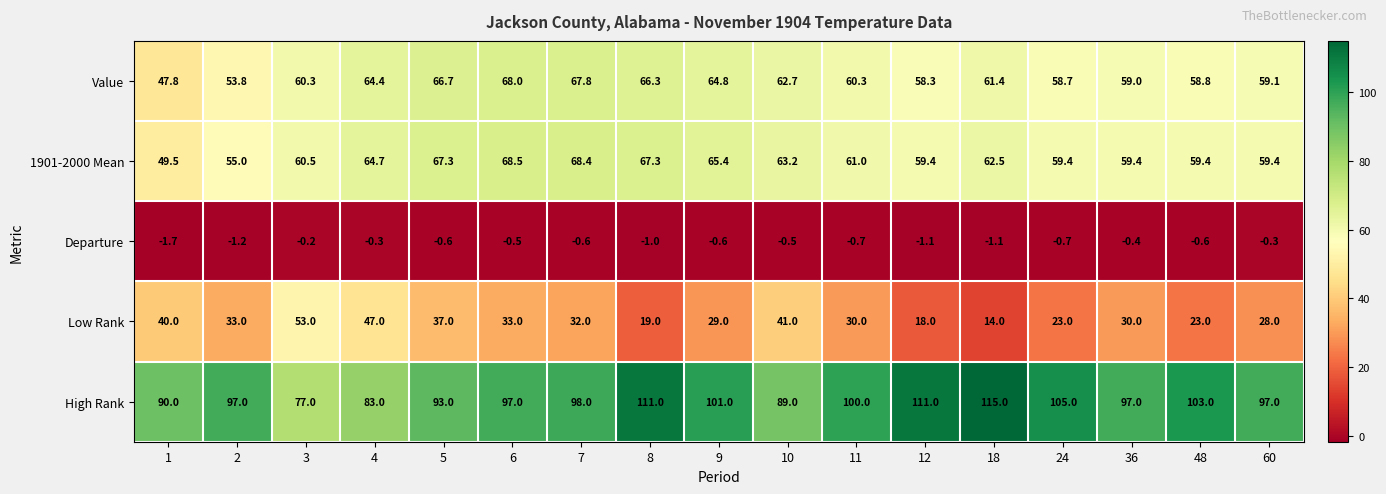

What is the sum of the High Rank values at 48 and 1?

193.0